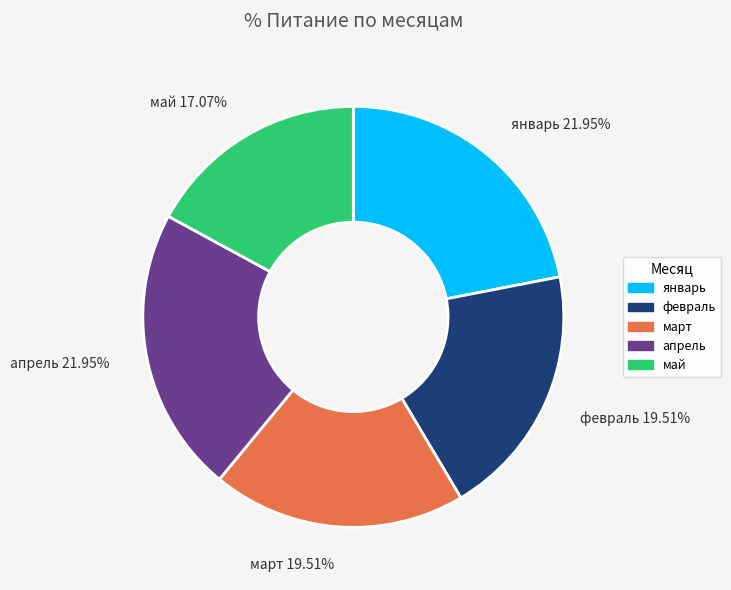

The февраль slice represents 7% of the pie. True or false?

False